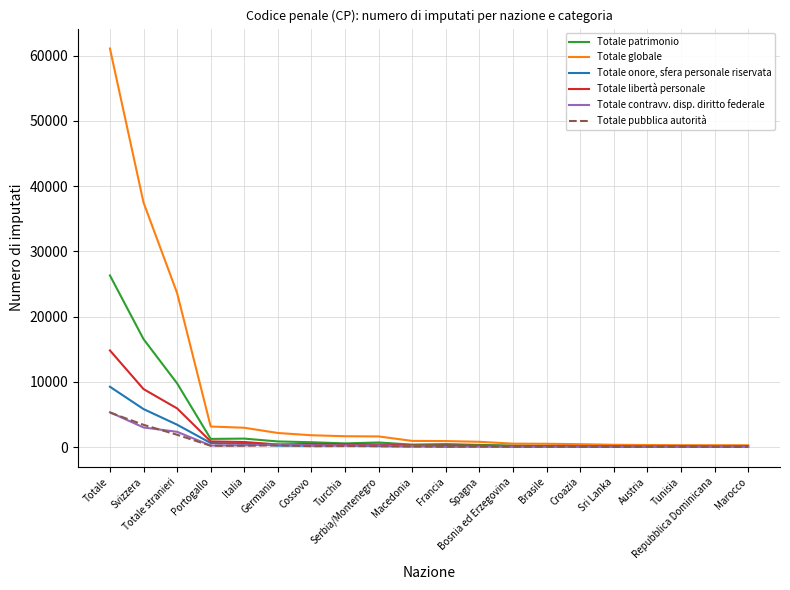

Is this an area chart (filled region under the line)?

No